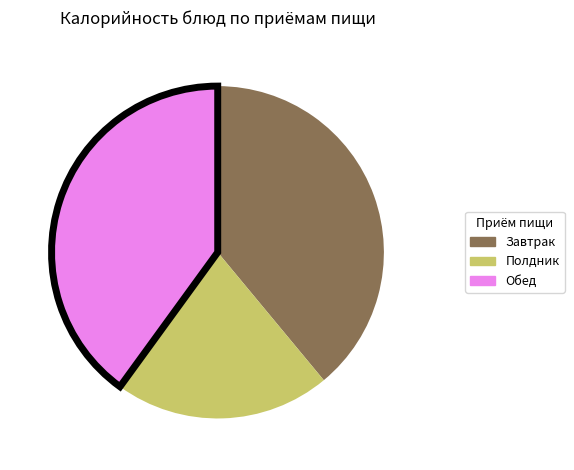

Which slice is the smallest?

Полдник